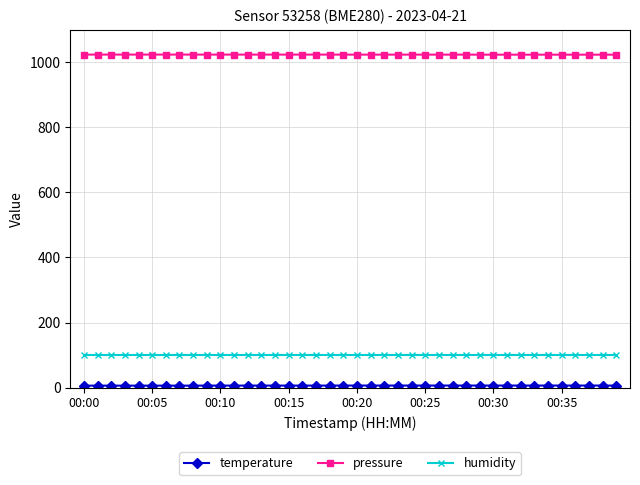

True or false: pressure and humidity intersect in this chart.

False